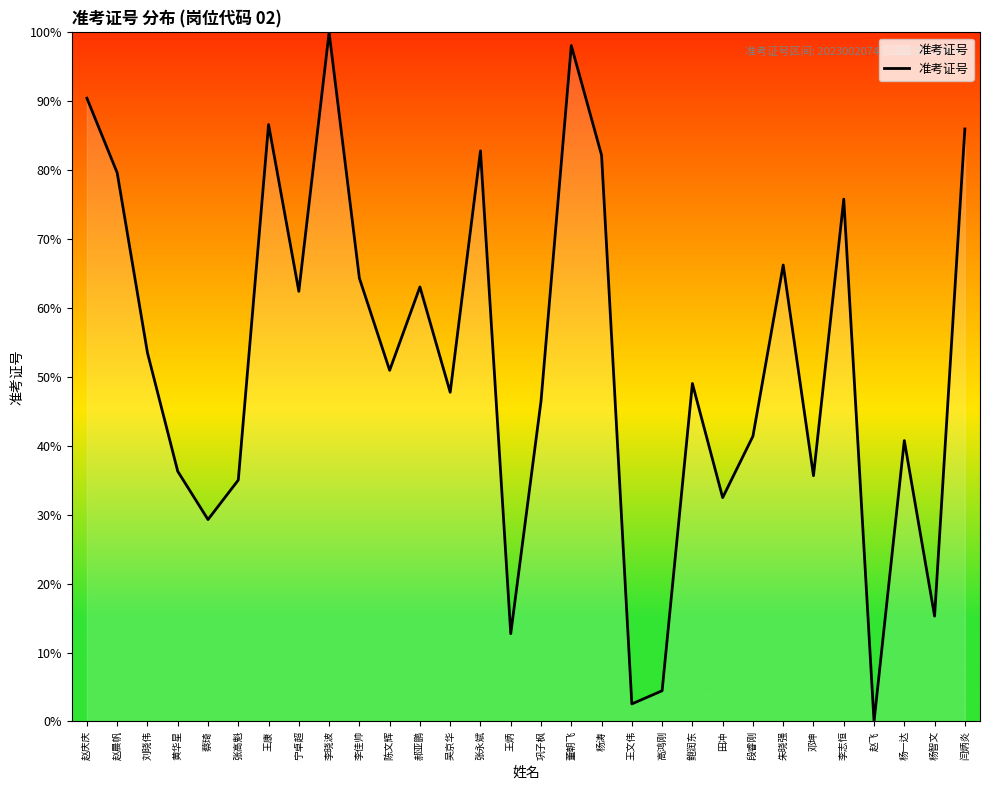

What is the greatest value displayed?

100.0